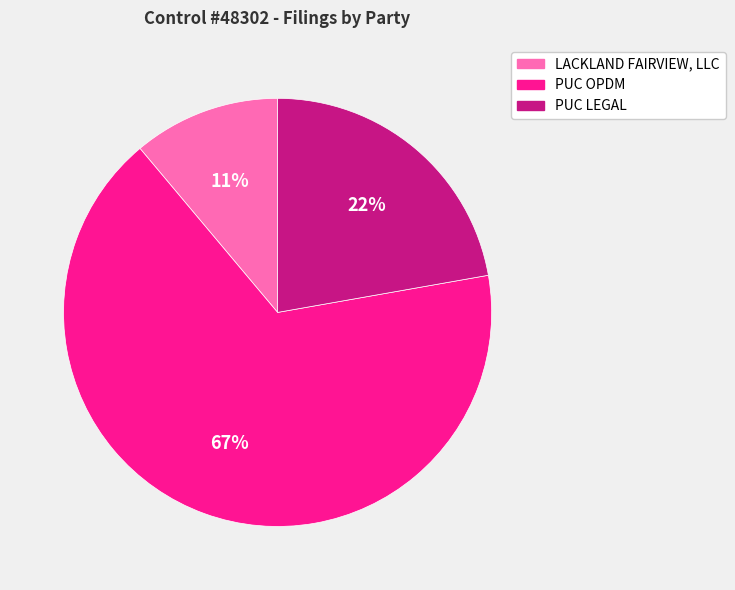

To the nearest percent, what is the difference between the largest and smallest slice percentages?

56%